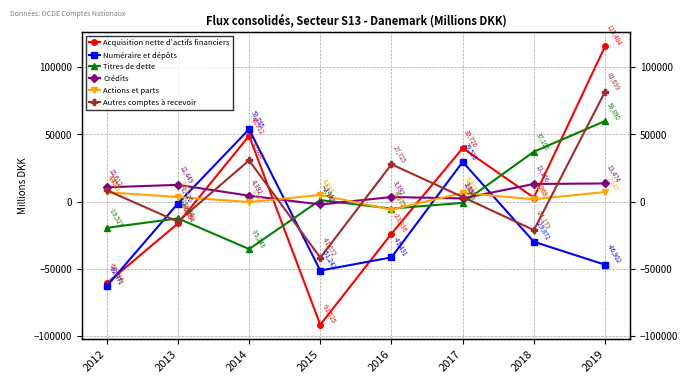

List the labels in order of Titres de dette value, largest first.

2019, 2018, 2015, 2017, 2016, 2013, 2012, 2014